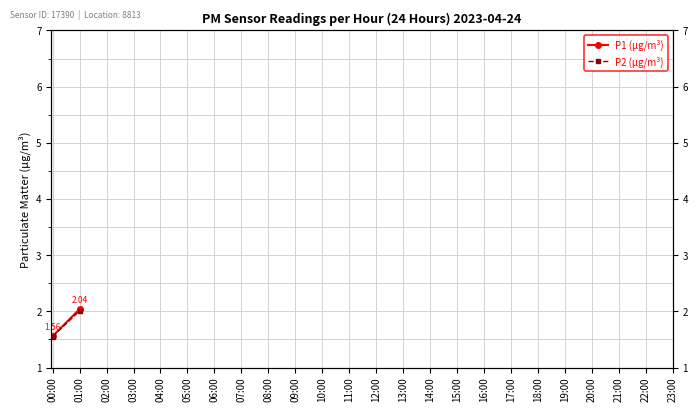

What are all the series names shown in the legend?

P1 (μg/m³), P2 (μg/m³)